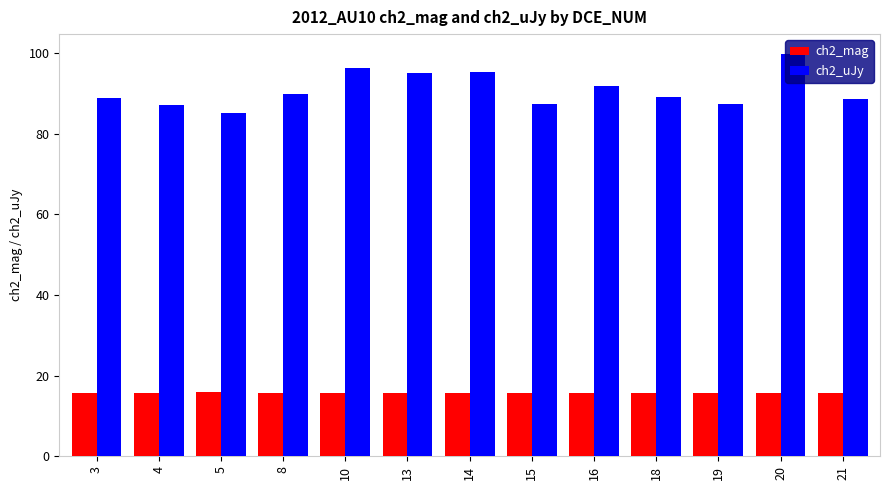

List the series in order of their overall mean, lowest first.

ch2_mag, ch2_uJy